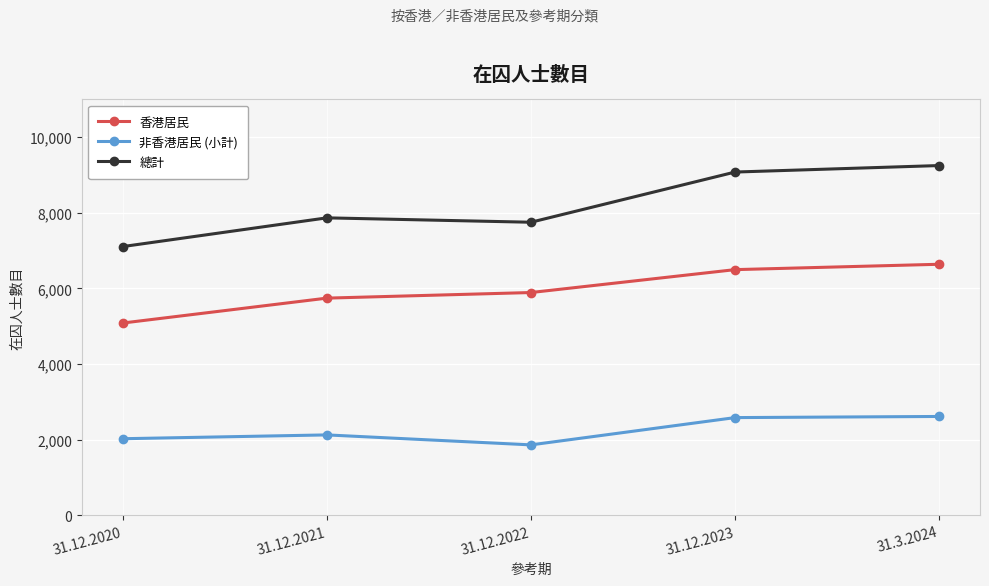

What is the difference between the maximum and minimum values in the 非香港居民 (小計) series?

752